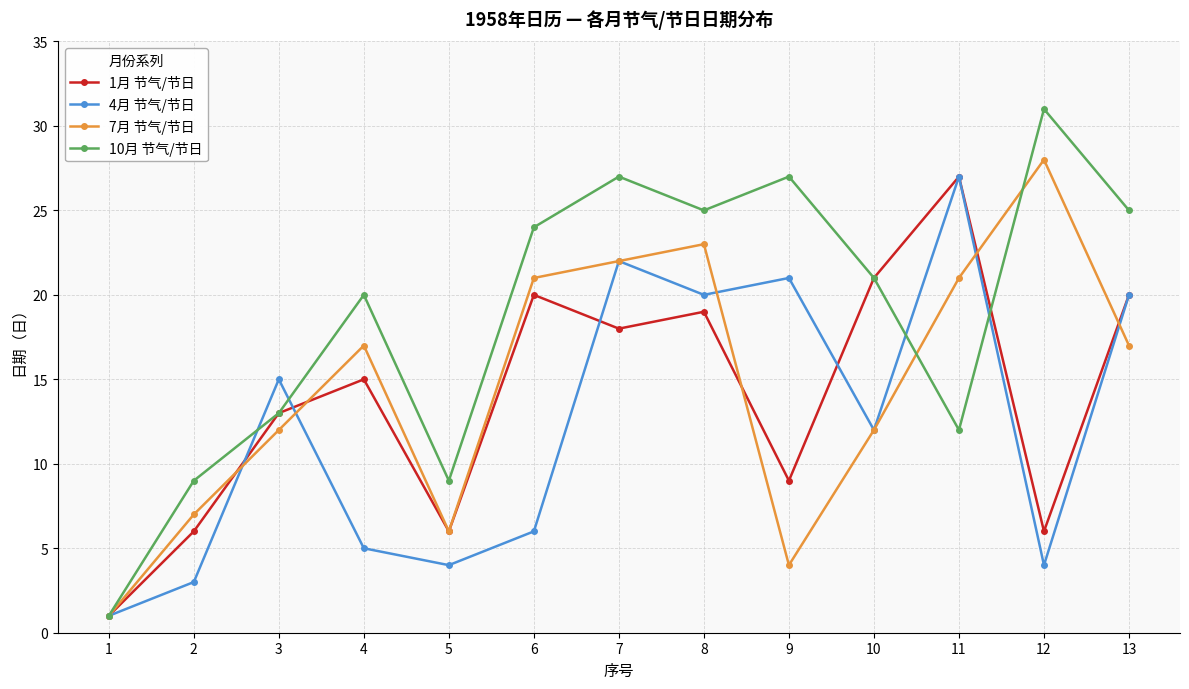

What is the difference between the highest and lowest values at 10?

9